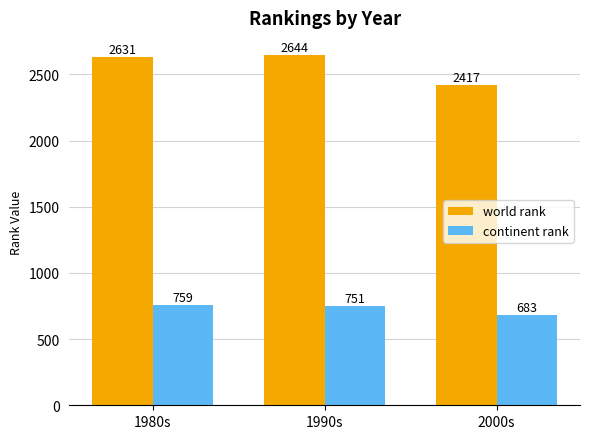

List the labels in order of world rank value, largest first.

1990s, 1980s, 2000s